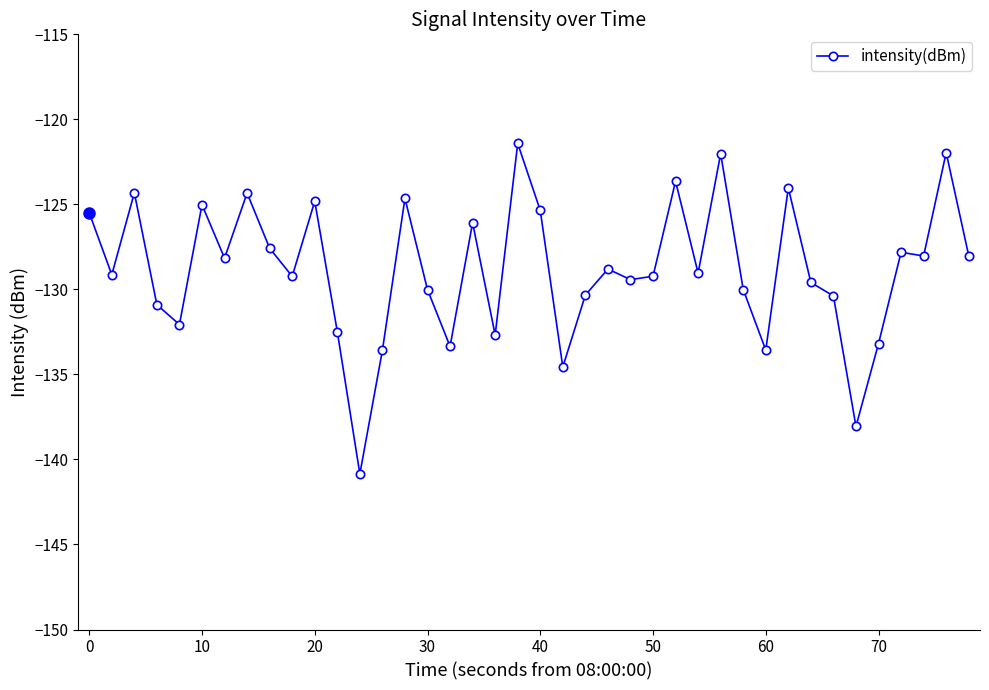

Does the chart display data point markers on the line(s)?

Yes